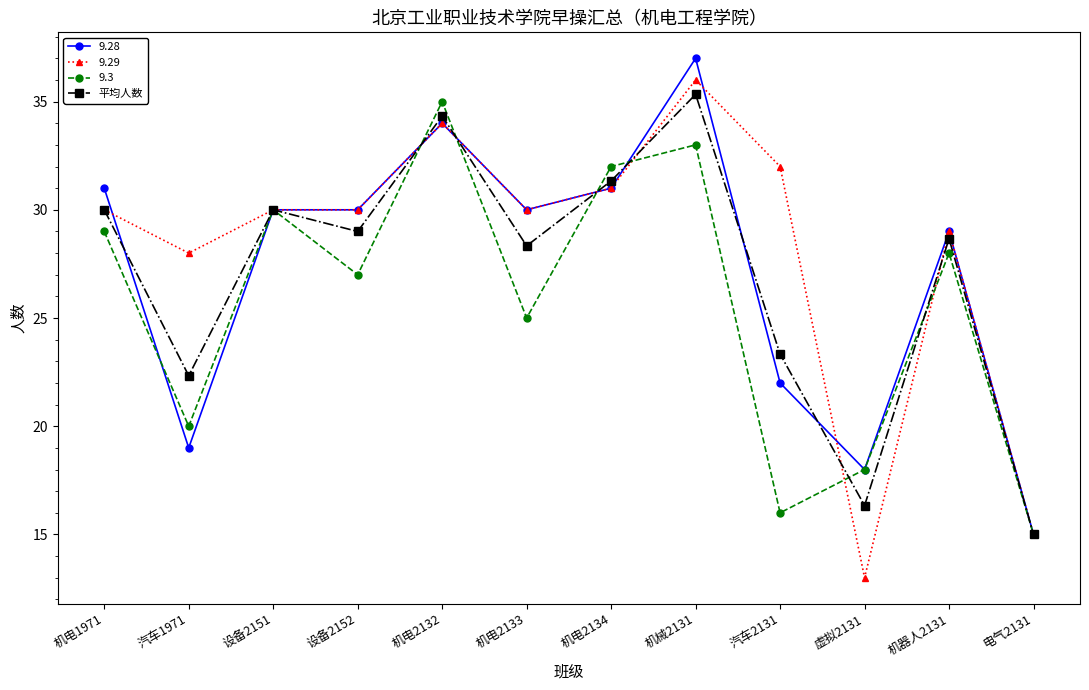

What is the spread (max minus min) of values at 机电2134?

1.0